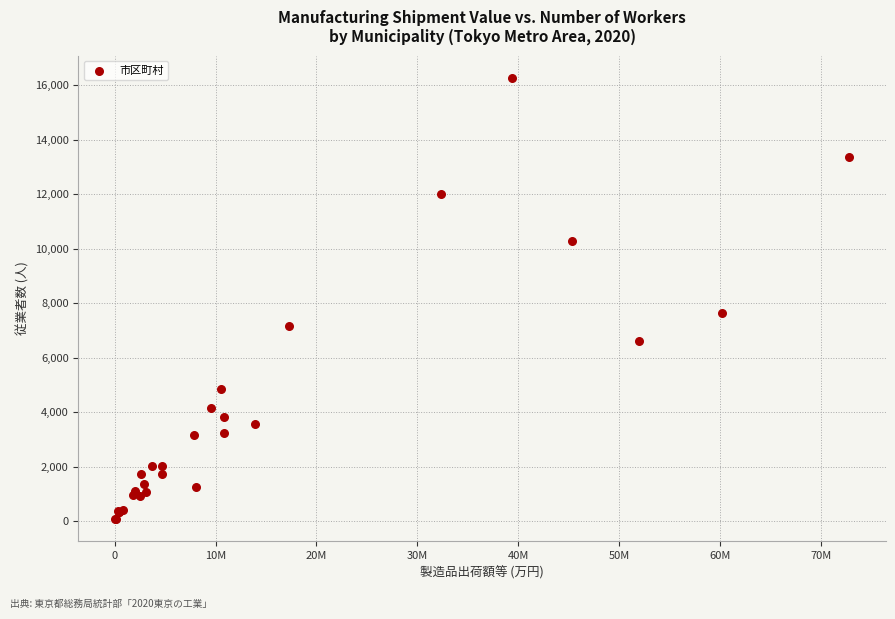

What Y value in the scatter plot is closest to 8174?

7631